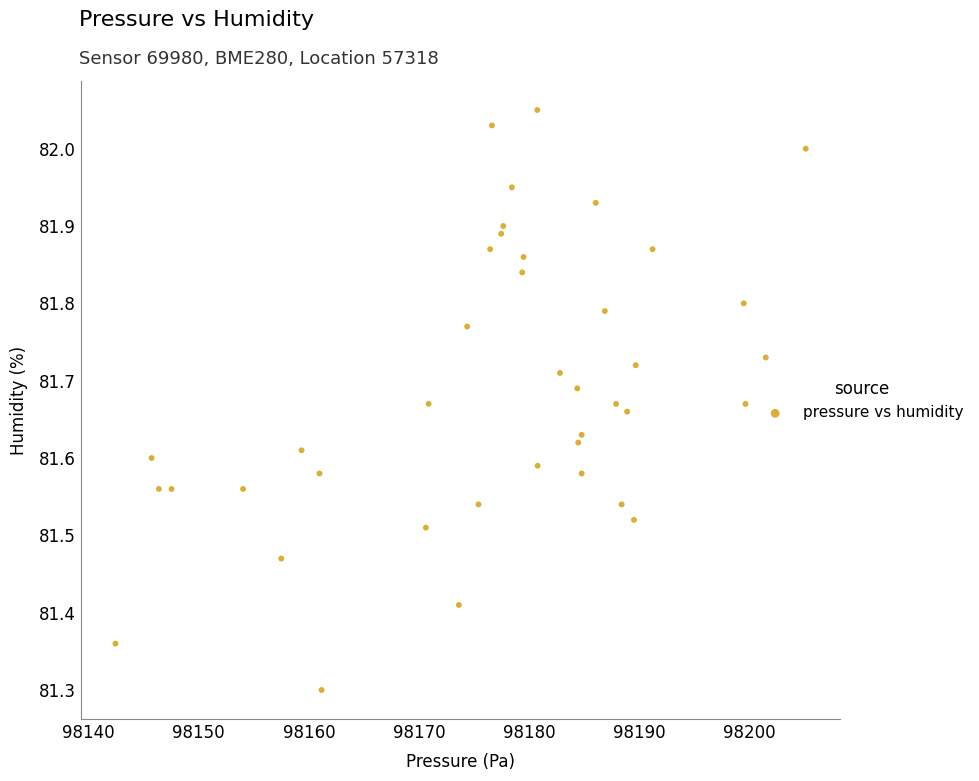

What Y value in the scatter plot is closest to 81?

81.3